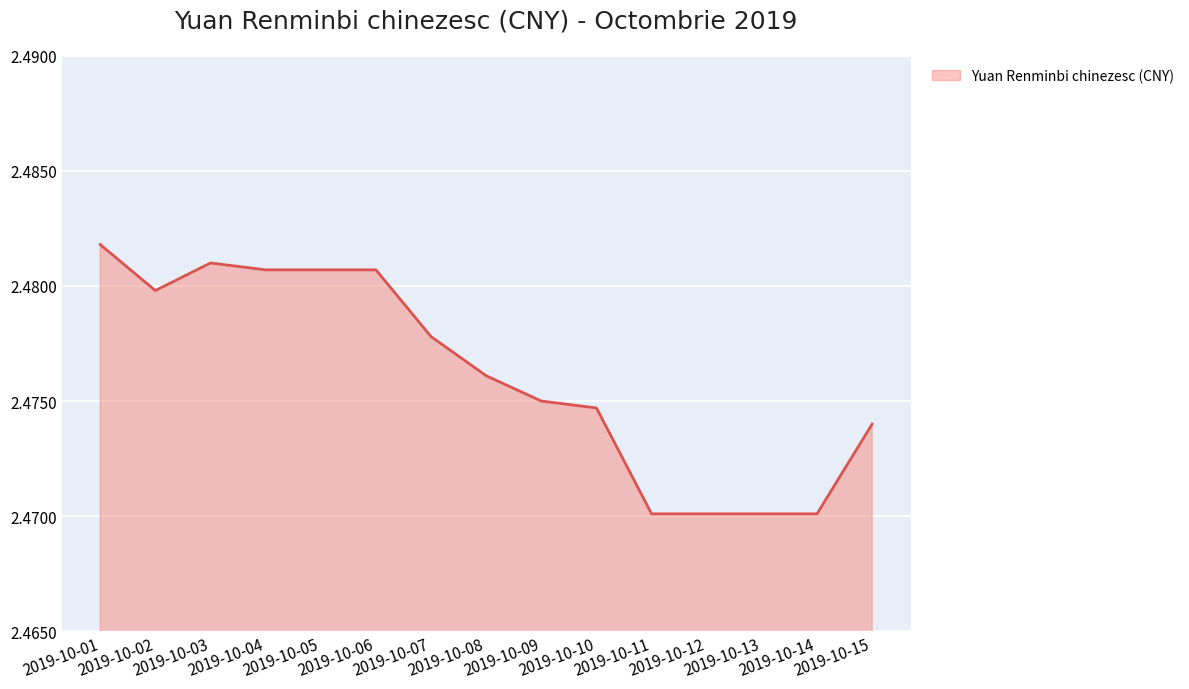

True or false: the data has more than 0 interior local peaks.

True